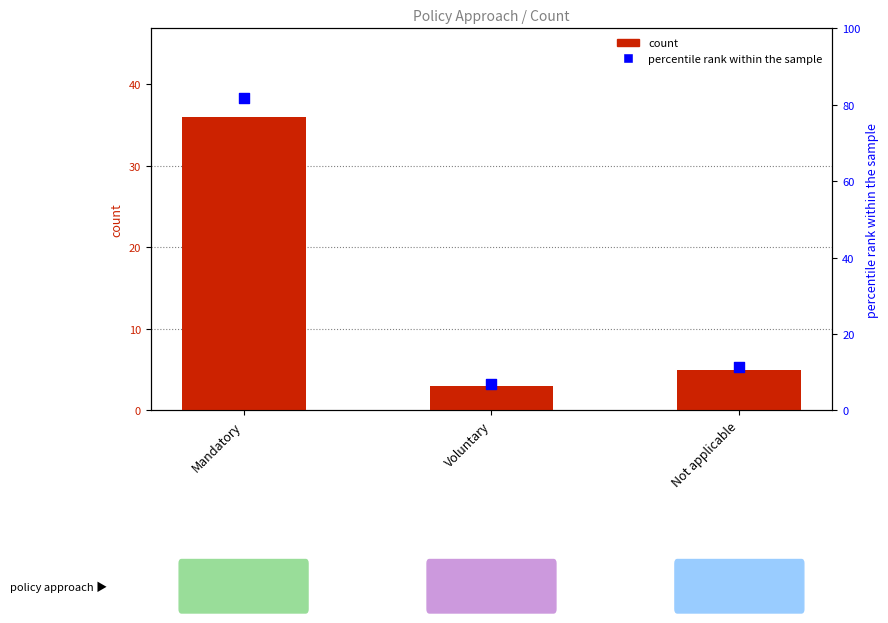

At how many categories does at least one series exceed 58?

1